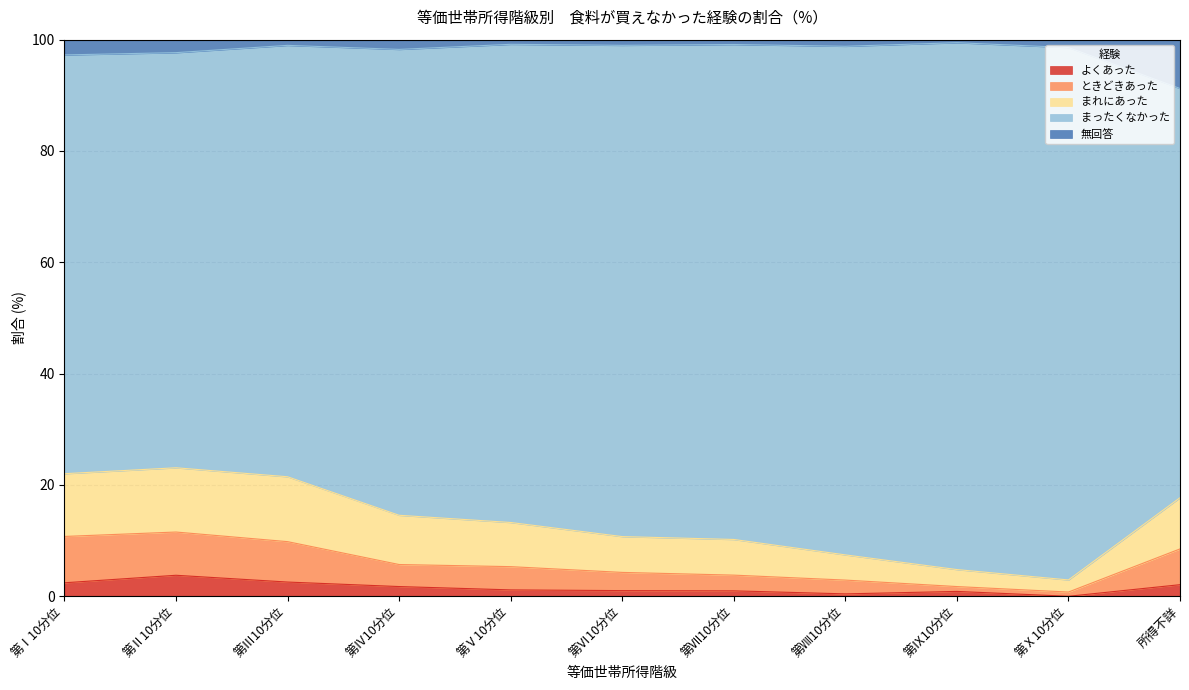

What are all the series names shown in the legend?

よくあった, ときどきあった, まれにあった, まったくなかった, 無回答